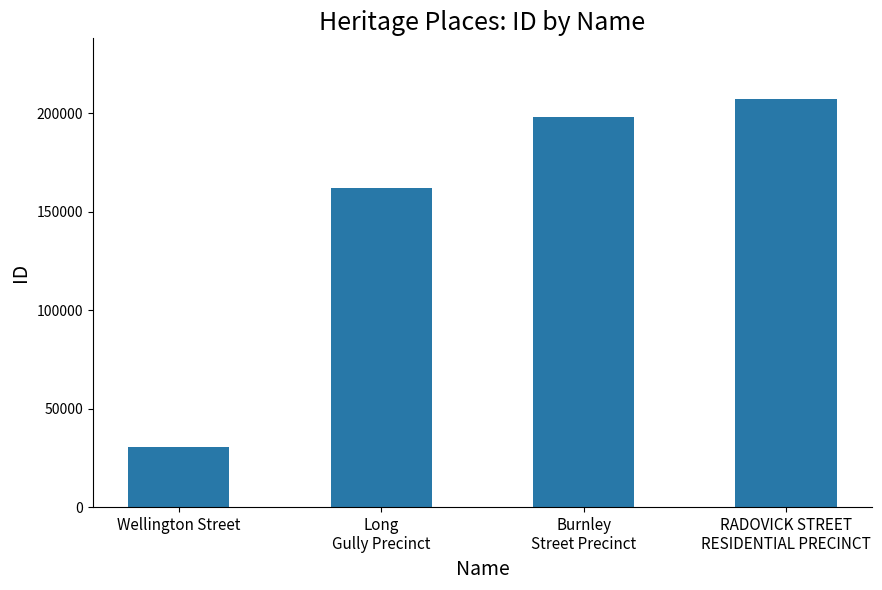

What is the value of the 3rd bar from the left?

197805